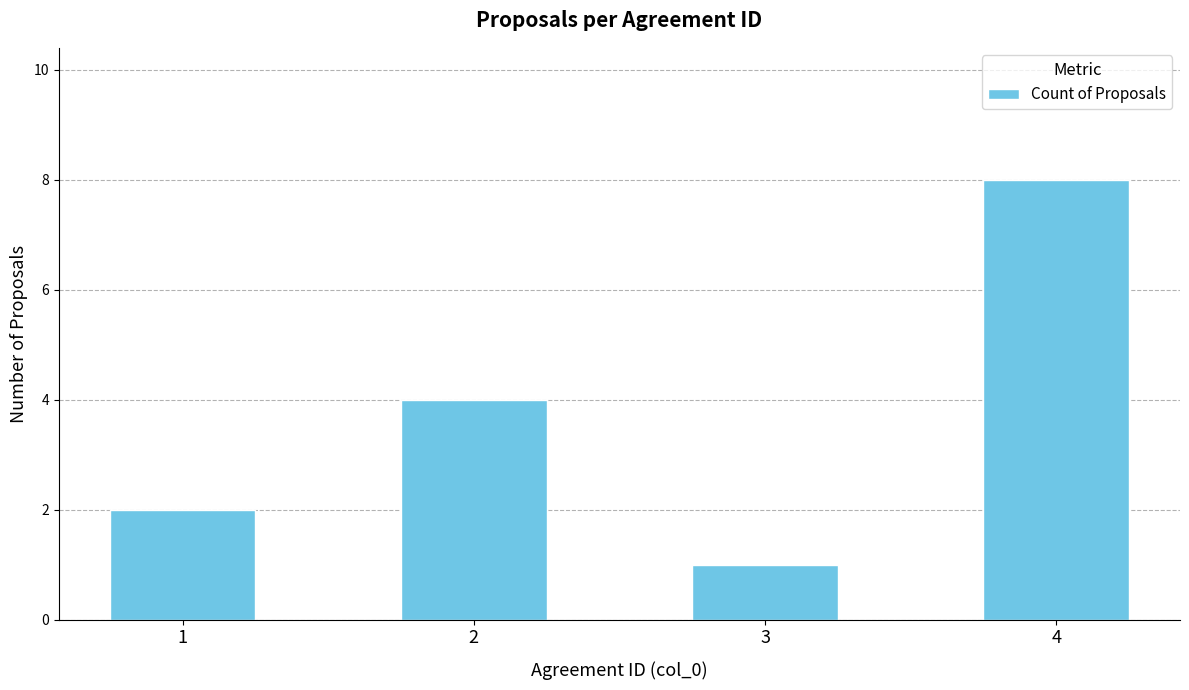

True or false: the data shows 1 at 3.

True